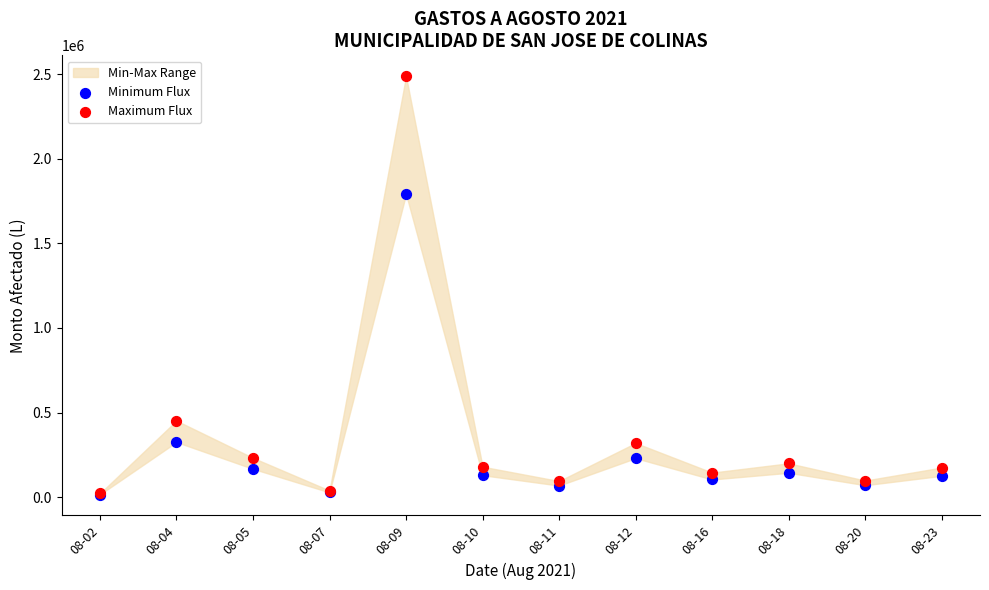

Across all series, what Y value is closest to 1251813?

1791388.1